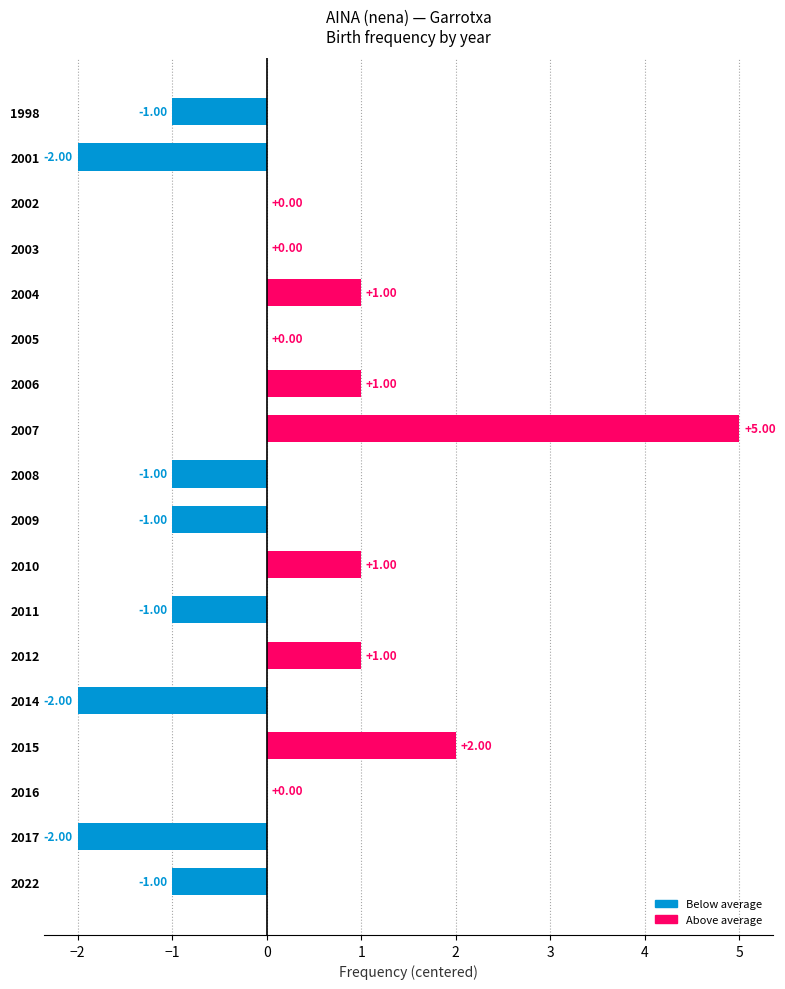

Which has a higher value, 2001 or 1998?

1998